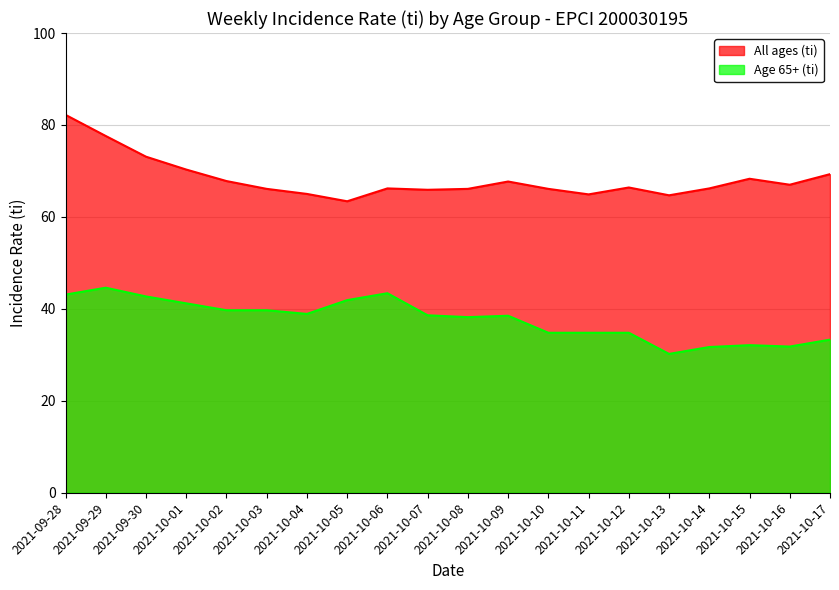

Reading left to right, extract all data points from this chart.

All ages (ti): 2021-09-28=82.2	2021-09-29=77.6	2021-09-30=73.1	2021-10-01=70.3	2021-10-02=67.8	2021-10-03=66.1	2021-10-04=65.0	2021-10-05=63.4	2021-10-06=66.2	2021-10-07=65.9	2021-10-08=66.1	2021-10-09=67.7	2021-10-10=66.1	2021-10-11=64.9	2021-10-12=66.4	2021-10-13=64.7	2021-10-14=66.2	2021-10-15=68.3	2021-10-16=67.0	2021-10-17=69.3
Age 65+ (ti): 2021-09-28=43.1	2021-09-29=44.6	2021-09-30=42.7	2021-10-01=41.2	2021-10-02=39.7	2021-10-03=39.7	2021-10-04=38.9	2021-10-05=41.9	2021-10-06=43.4	2021-10-07=38.6	2021-10-08=38.2	2021-10-09=38.5	2021-10-10=34.8	2021-10-11=34.8	2021-10-12=34.8	2021-10-13=30.2	2021-10-14=31.7	2021-10-15=32.1	2021-10-16=31.8	2021-10-17=33.3